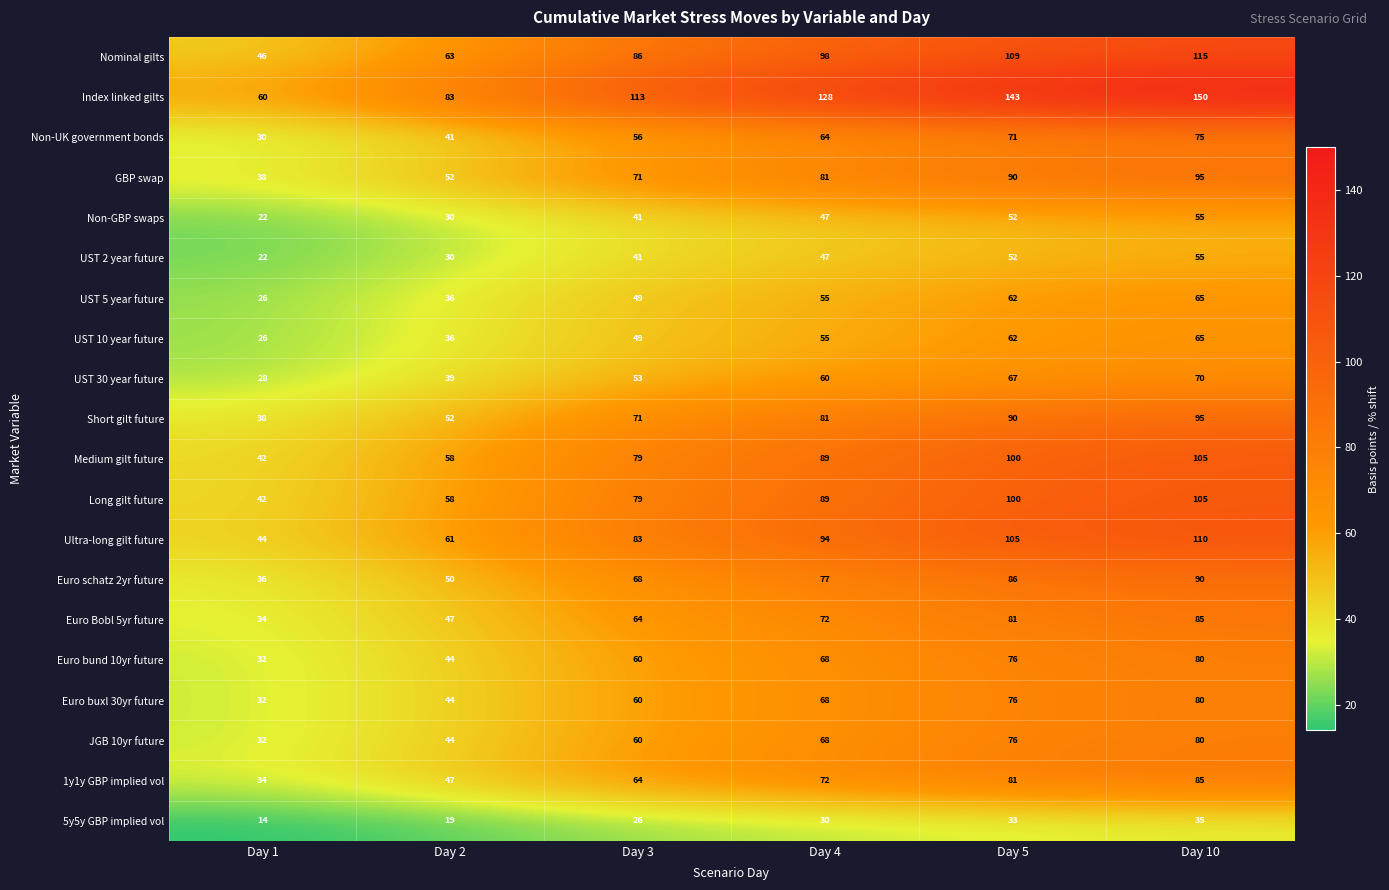

What is the approximate value of Medium gilt future at Day 10?

105